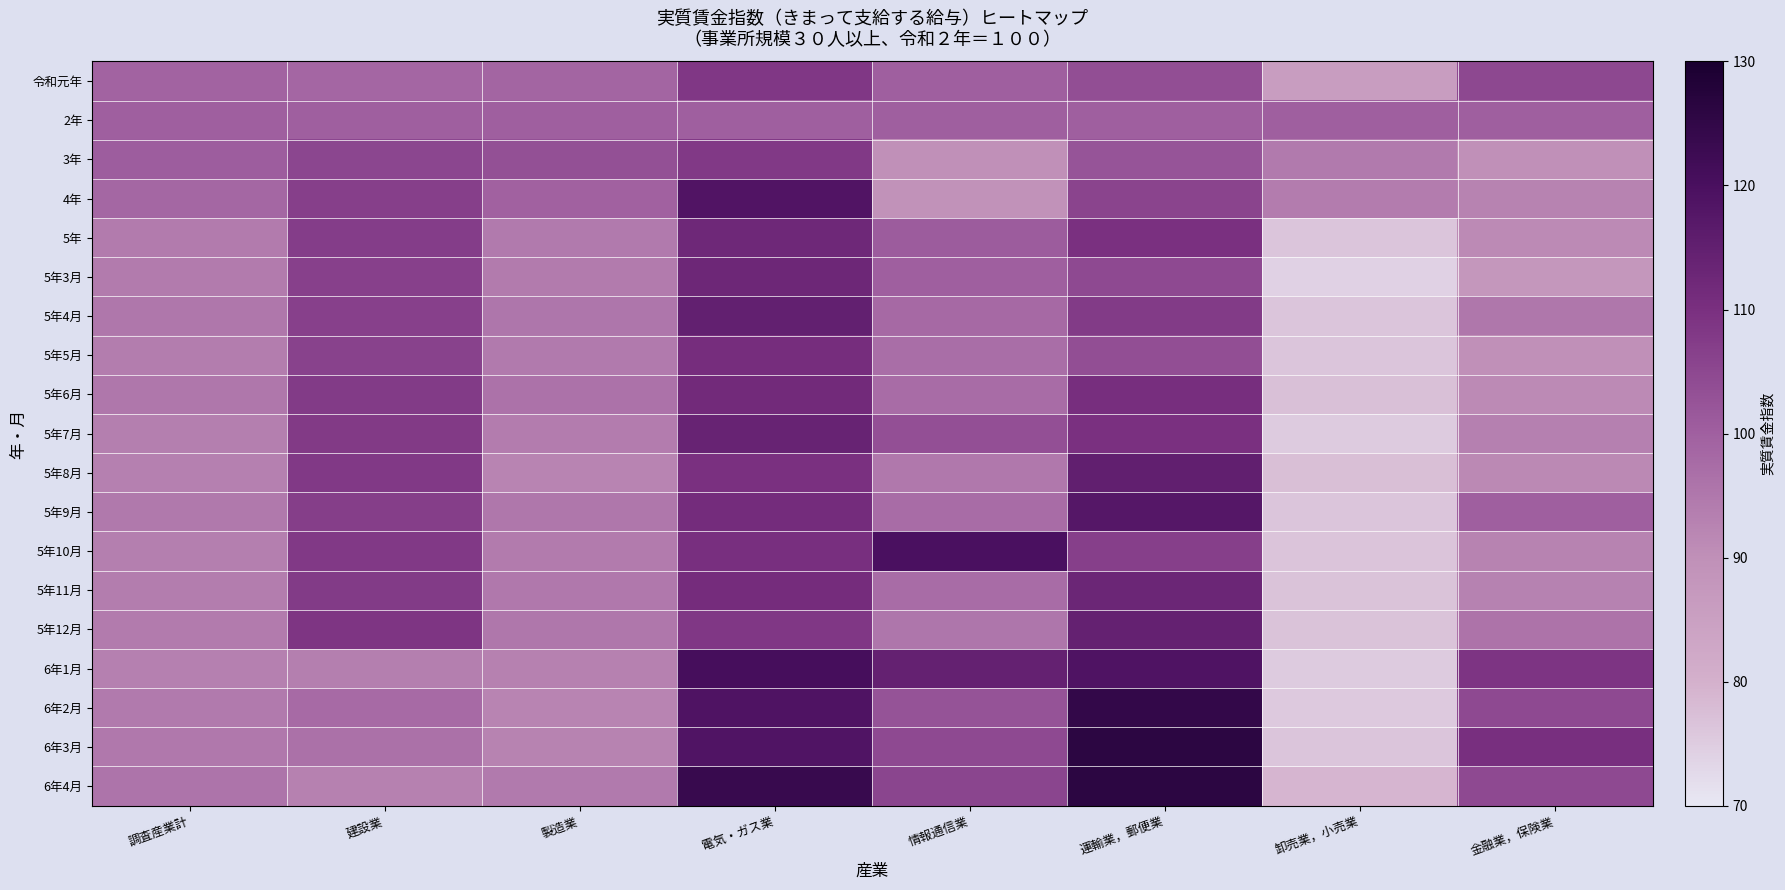

At how many categories does at least one series exceed 117?

3